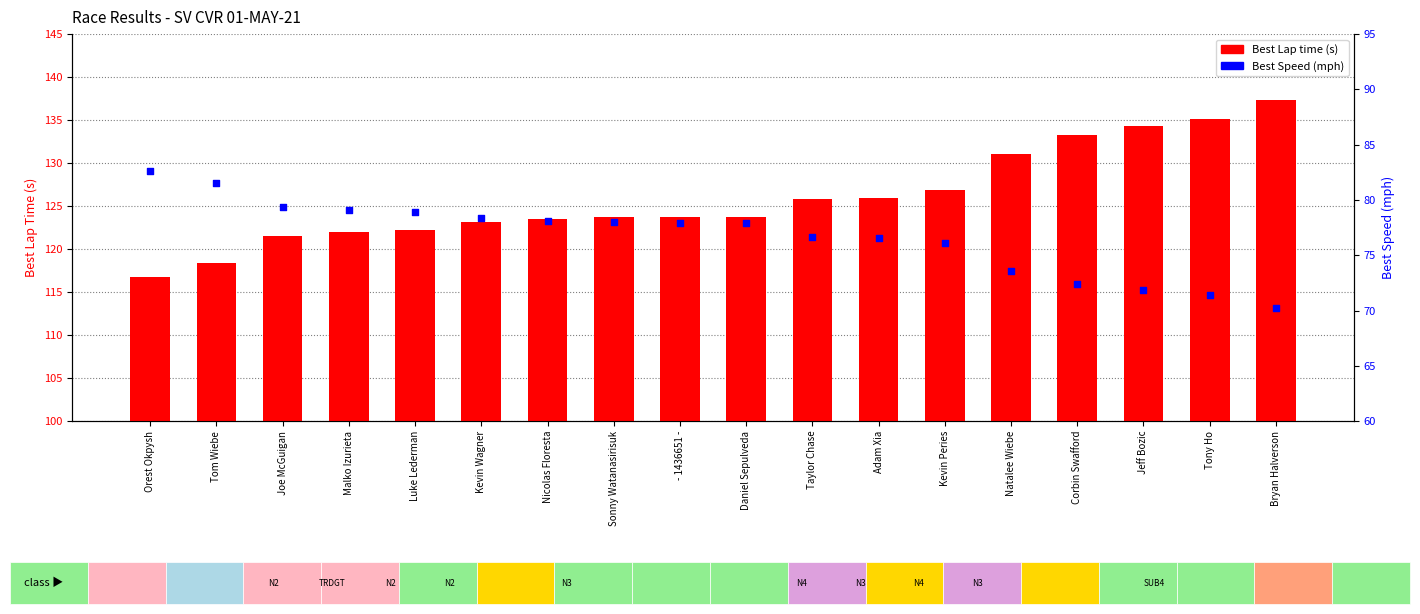

Which series has the largest Y range (max minus min)?

Best Lap time